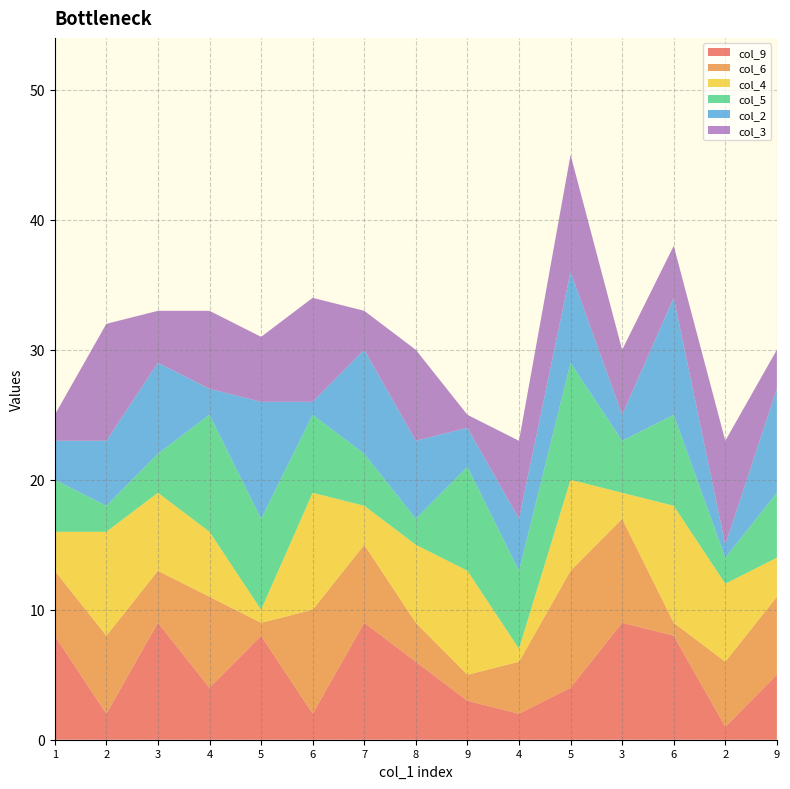

Reading left to right, extract all data points from this chart.

col_9: 8	2	9	4	8	2	9	6	3	2	4	9	8	1	5
col_6: 5	6	4	7	1	8	6	3	2	4	9	8	1	5	6
col_4: 3	8	6	5	1	9	3	6	8	1	7	2	9	6	3
col_5: 4	2	3	9	7	6	4	2	8	6	9	4	7	2	5
col_2: 3	5	7	2	9	1	8	6	3	4	7	2	9	1	8
col_3: 2	9	4	6	5	8	3	7	1	6	9	5	4	8	3